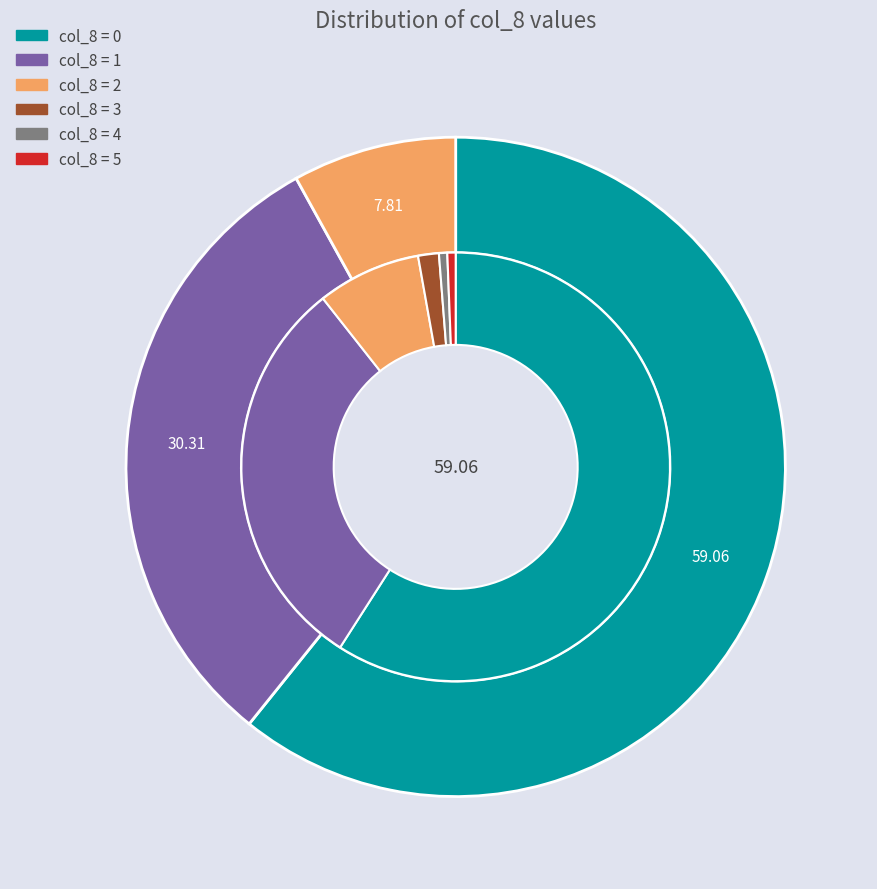

Which has a higher value, 1 or 4?

1